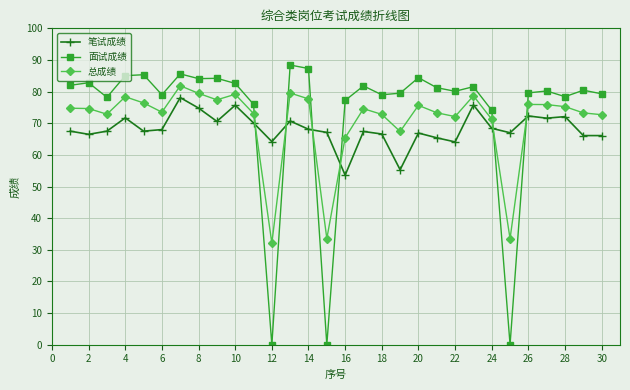

How many categories are shown in the chart?

30